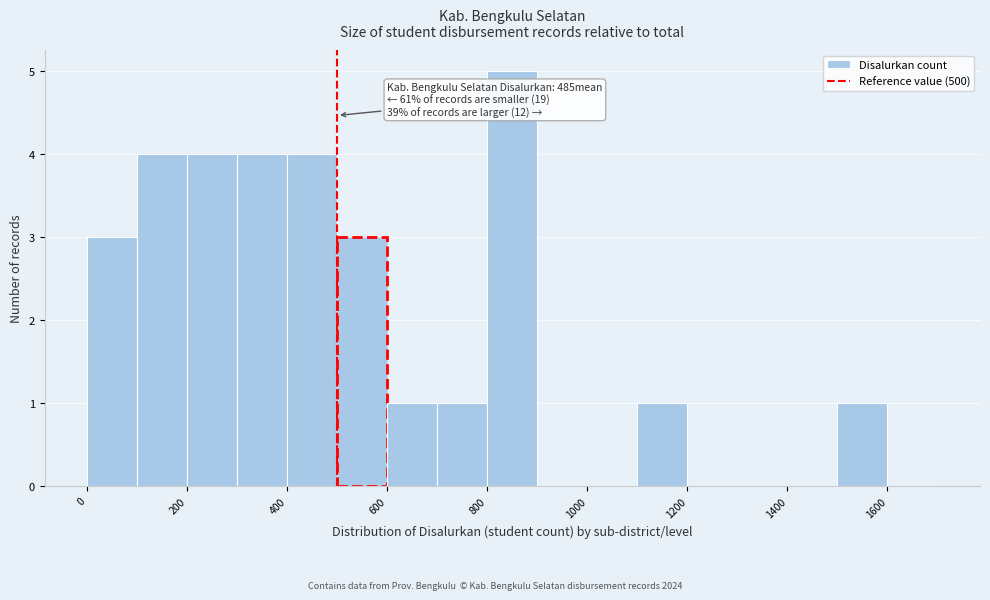

Over which range of the x-axis is the bar tallest?

800 to 900